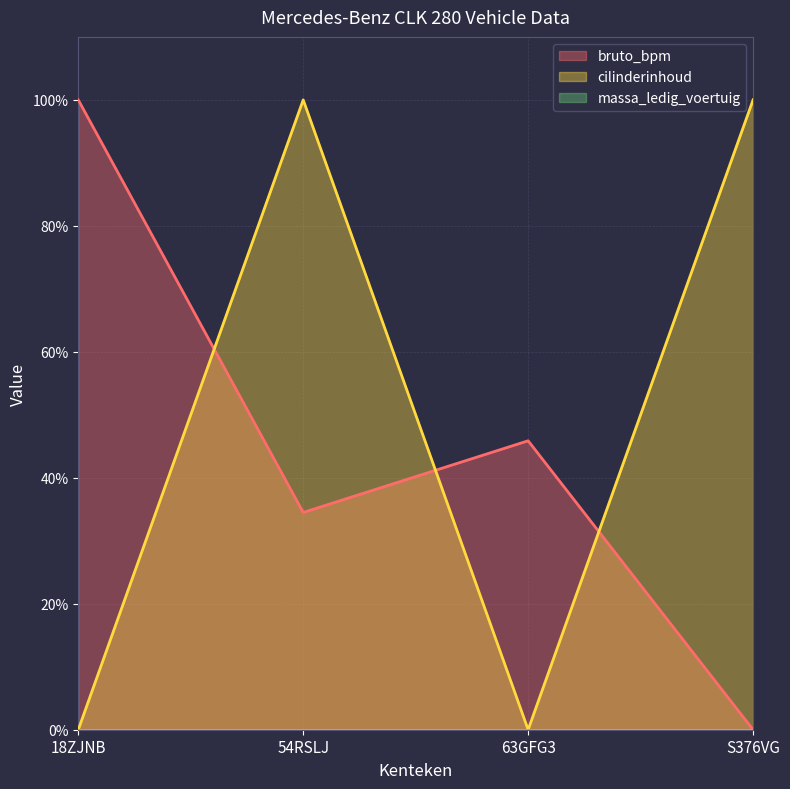

What is the difference between the second highest and second lowest values in the bruto_bpm series?

11.4